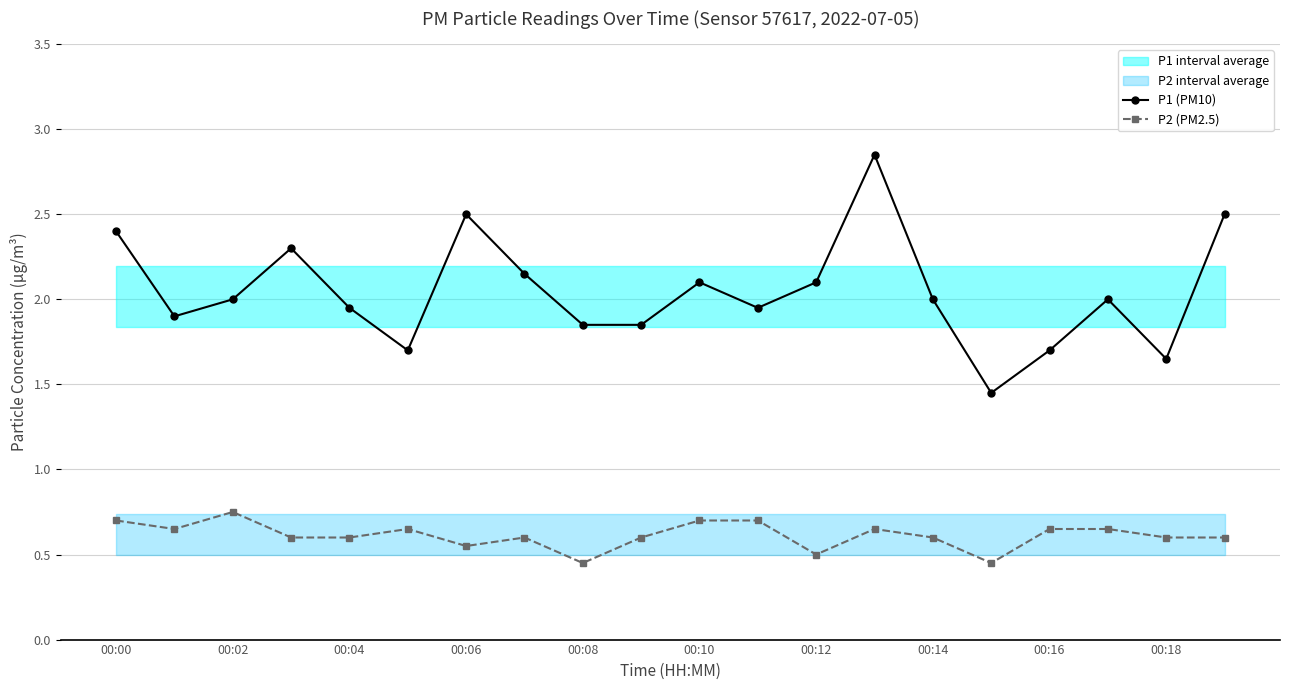

Is it true that P1 (PM10) equals 3.1 at 00:02?

False